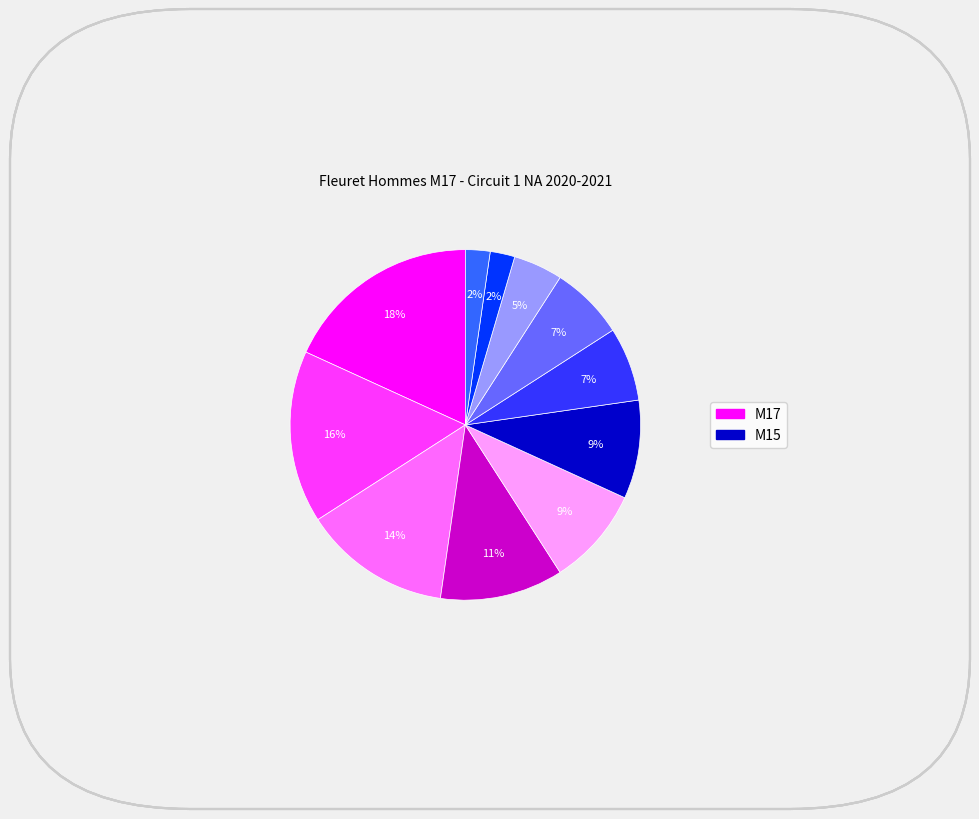

Does any single category account for the majority?

No